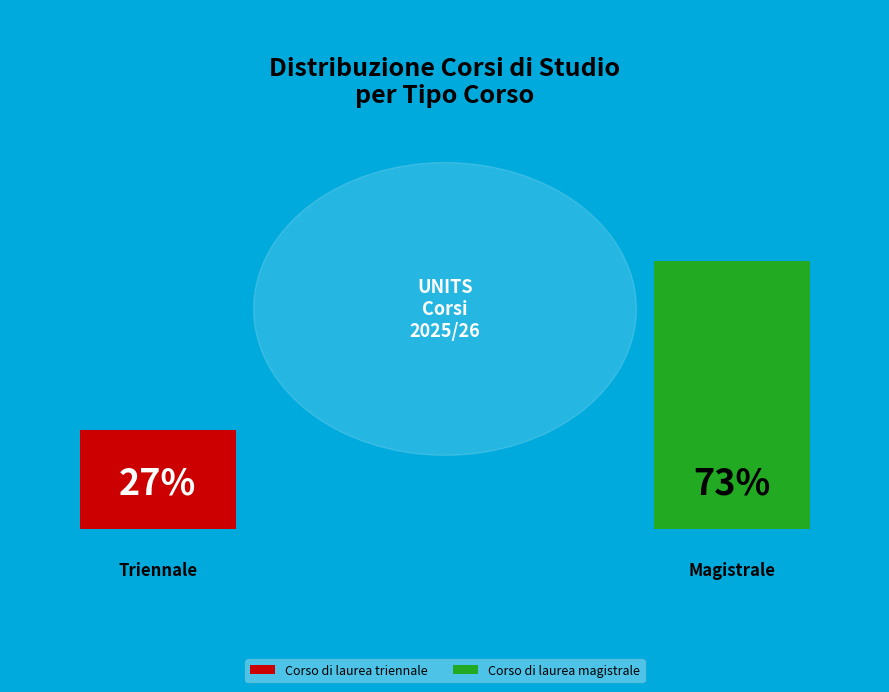

Is it true that Corso di laurea magistrale is 67% of the pie?

False